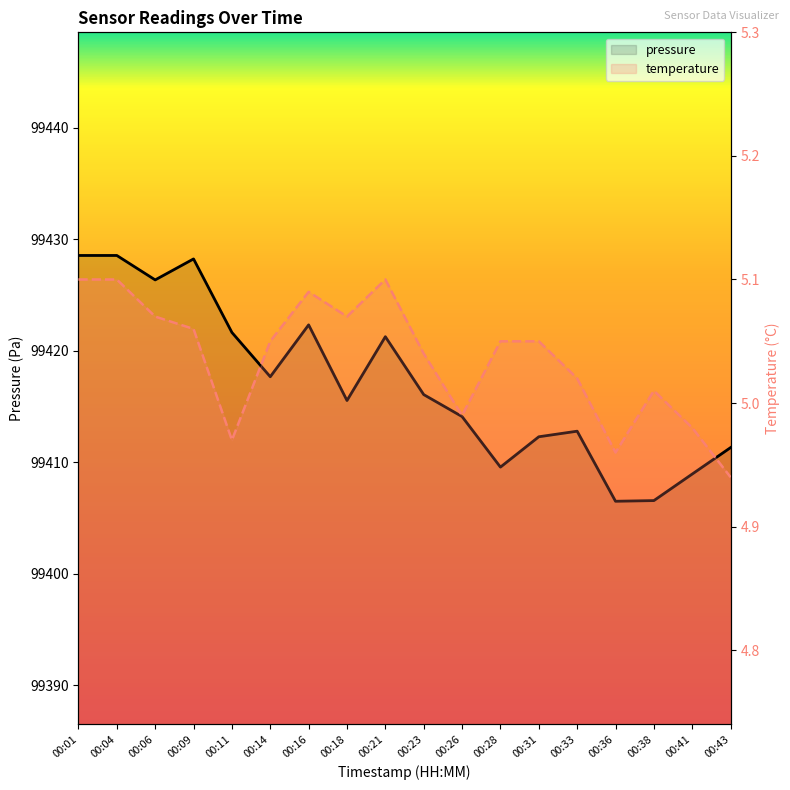

At which category does temperature reach its first local valley?

00:11